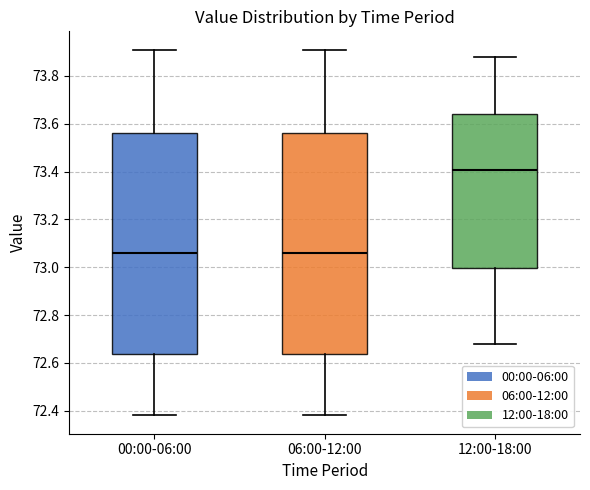

Reading left to right, transcribe this box plot: for each box, give where its median line is, the range the box spans, and where its two whiskers end, as read against the y-axis. The values are not printed on the chart, so give them approximately, as read against the axis.

00:00-06:00: median 73.06, box 72.64 to 73.56, whiskers 72.38 to 73.92
06:00-12:00: median 73.06, box 72.64 to 73.56, whiskers 72.38 to 73.92
12:00-18:00: median 73.40, box 73.00 to 73.64, whiskers 72.68 to 73.88